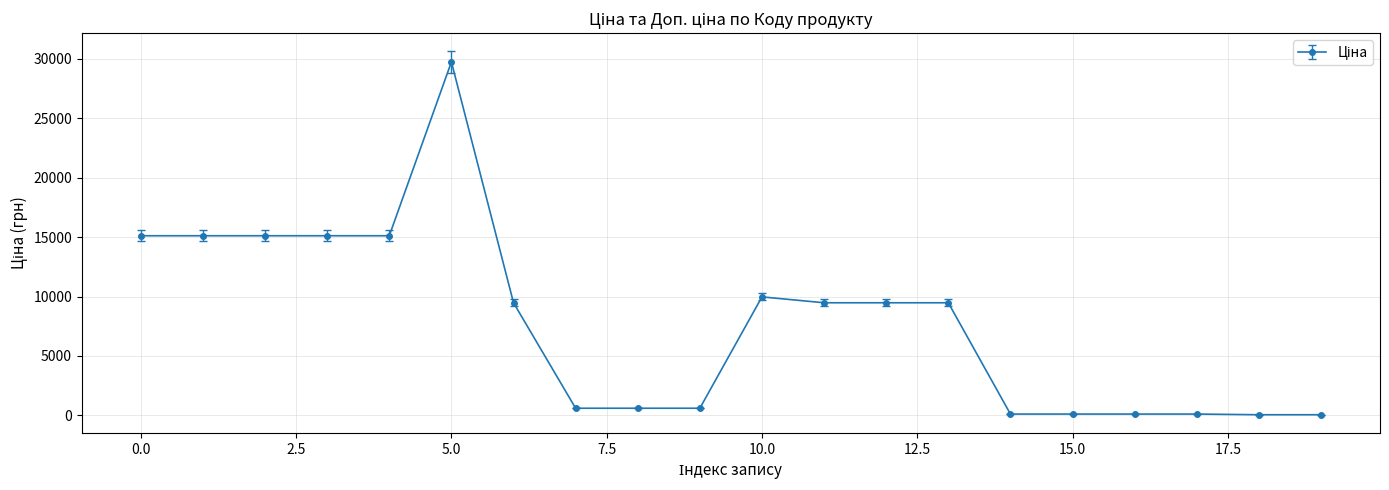

True or false: the data has more than 1 interior local peaks.

True